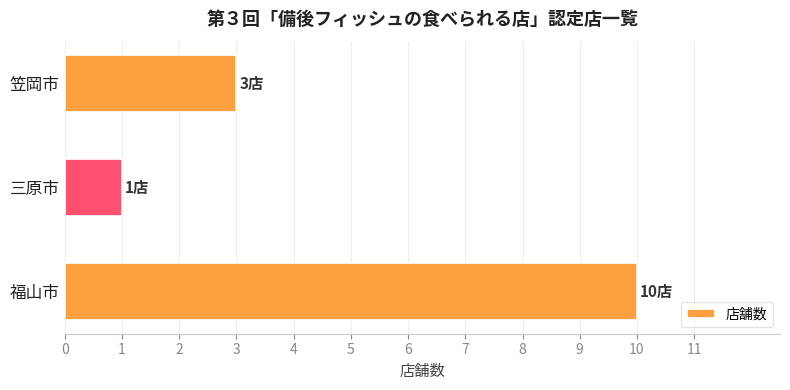

What is the average value?

5